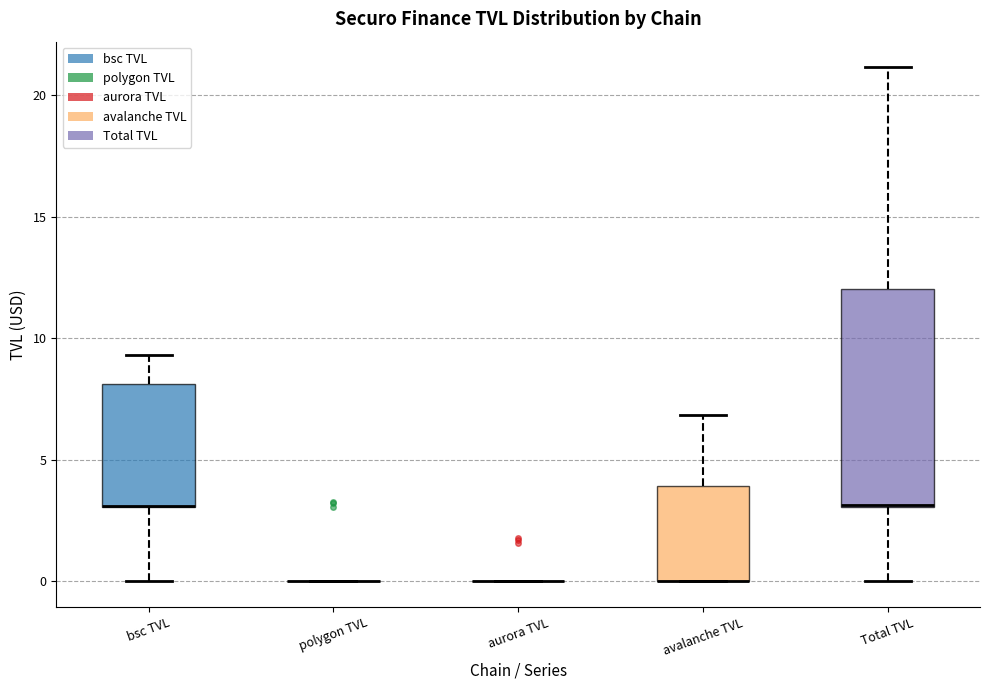

Reading left to right, transcribe this box plot: for each box, give where its median line is, the range the box spans, and where its two whiskers end, as read against the y-axis. The values are not printed on the chart, so give them approximately, as read against the axis.

bsc TVL: median 3.0 (drawn on the box's lower edge), box 3.0 to 8.0, whiskers 0.0 to 9.5
polygon TVL: box collapsed to a line at 0.0, whiskers 0.0 to 0.0
aurora TVL: box collapsed to a line at 0.0, whiskers 0.0 to 0.0
avalanche TVL: median 0.0 (drawn on the box's lower edge), box 0.0 to 4.0, whiskers 0.0 to 7.0
Total TVL: median 3.0 (drawn on the box's lower edge), box 3.0 to 12.0, whiskers 0.0 to 21.0